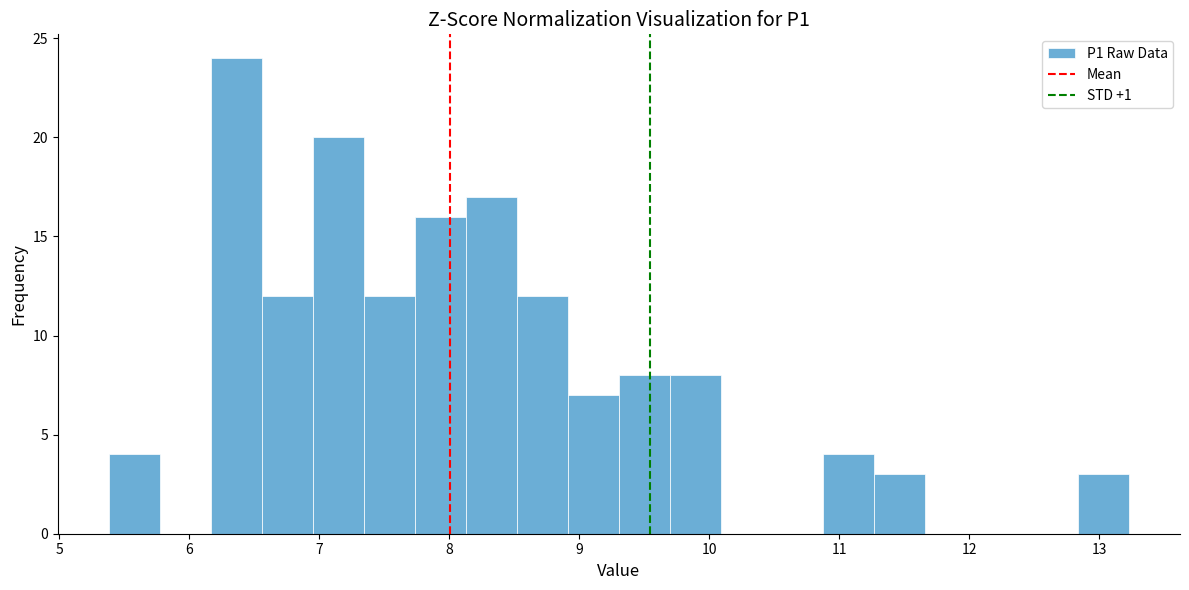

Read against the x-axis, roughly where is the centre of the tallest bar?

6.4